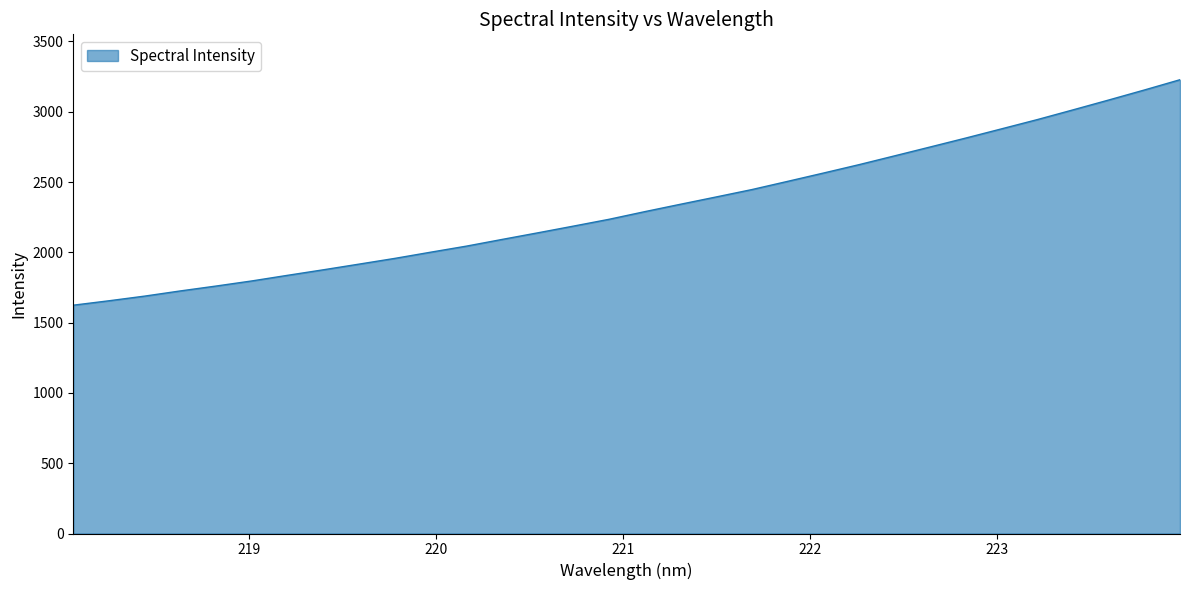

What is the smallest value displayed?

1624.2